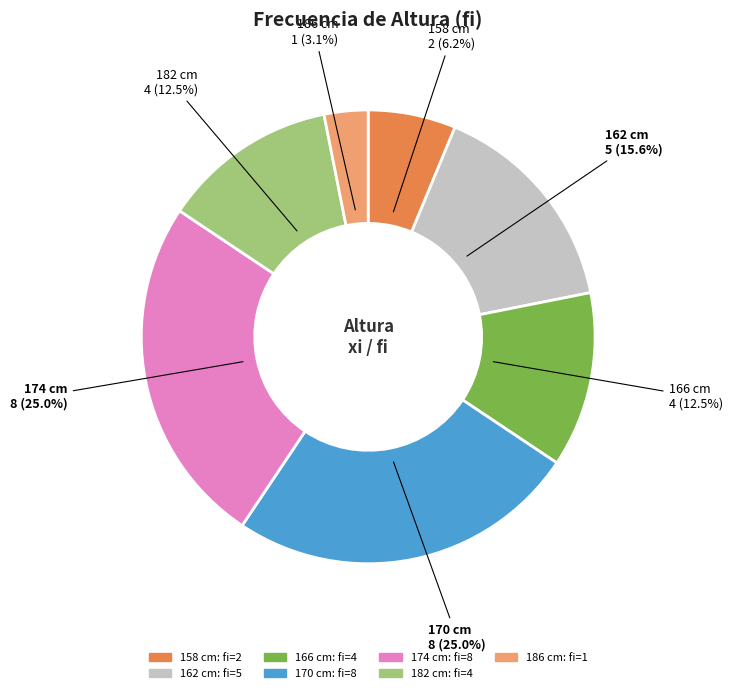

The 162 slice represents 22% of the pie. True or false?

False